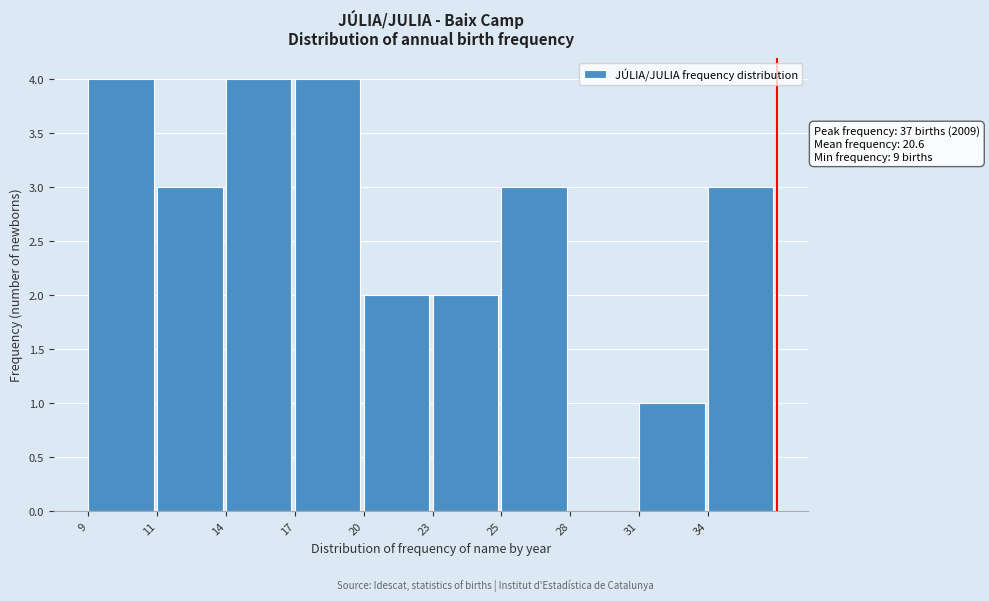

Reading left to right, extract all data points from this chart.

9=4	11=3	14=4	17=4	20=2	23=2	25=3	28=0	31=1	34=3